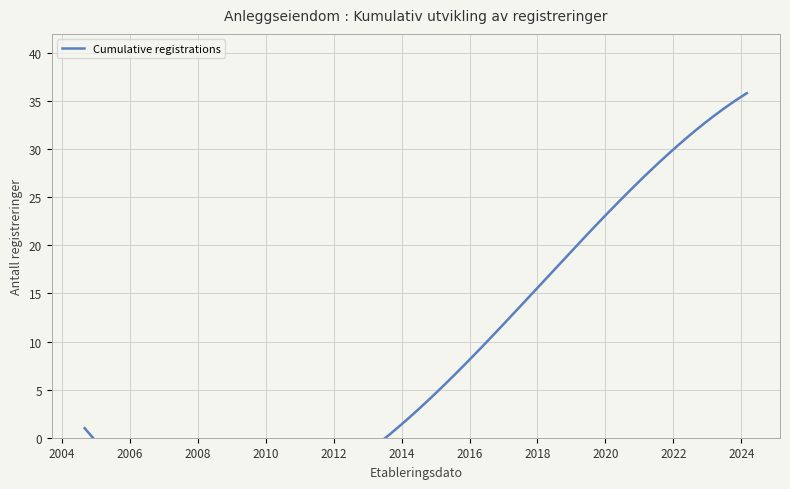

Is it true that the value at 2016-03-07 is 3?

False